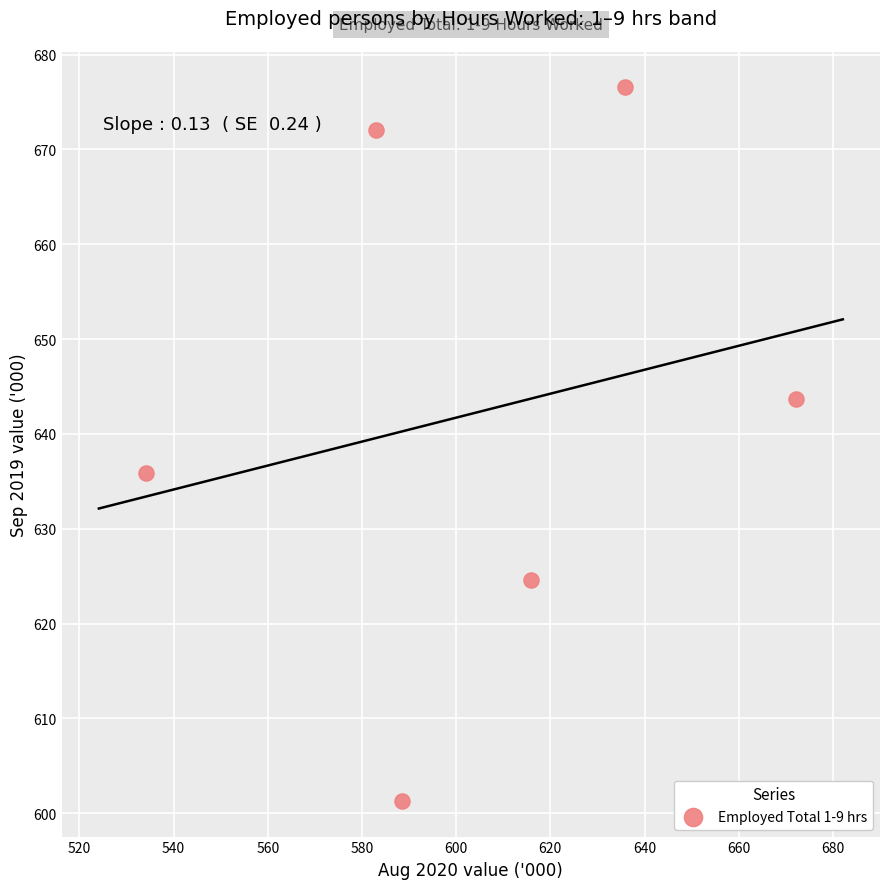

What Y value in the scatter plot is closest to 638?

635.9